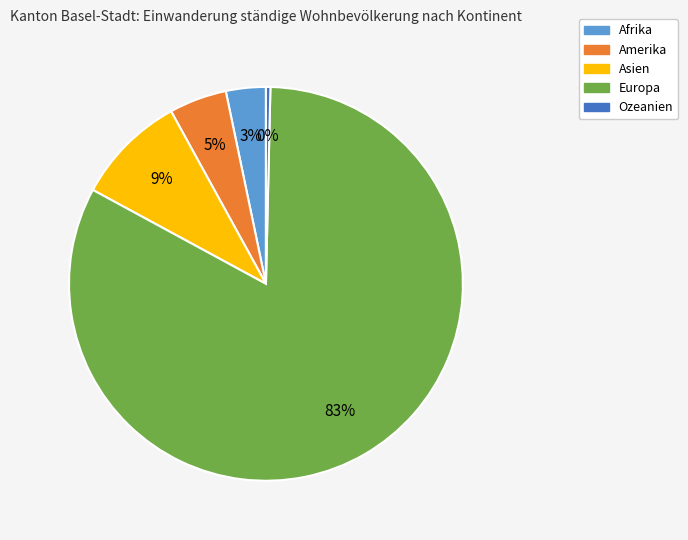

Combined, do Ozeanien and Asien account for over 50%?

No